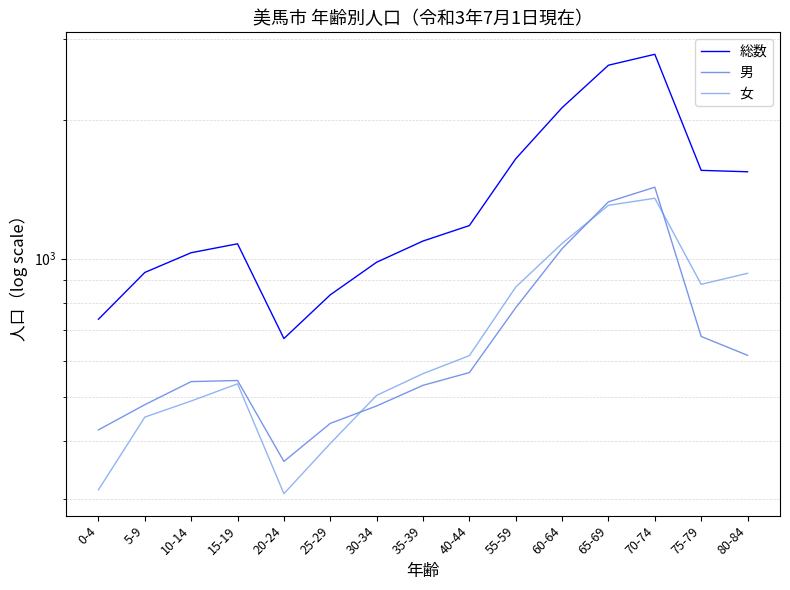

Where does the 女 series first go above 562?

40-44